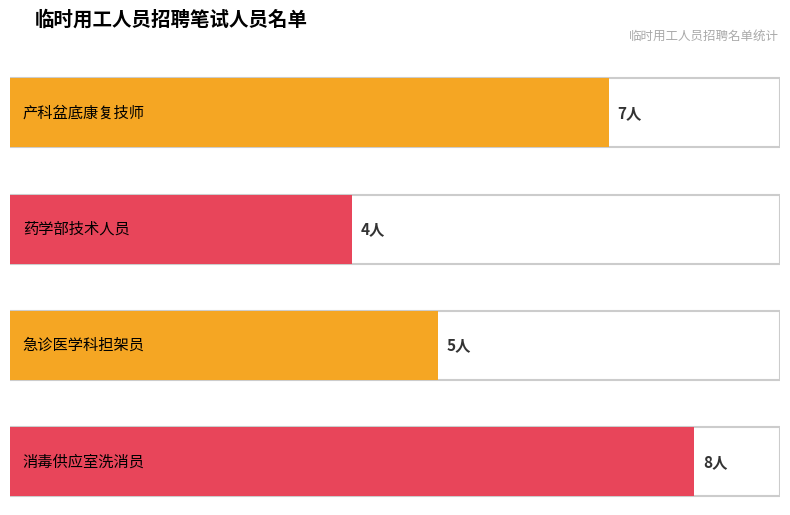

Count the number of values greater than 7.

1